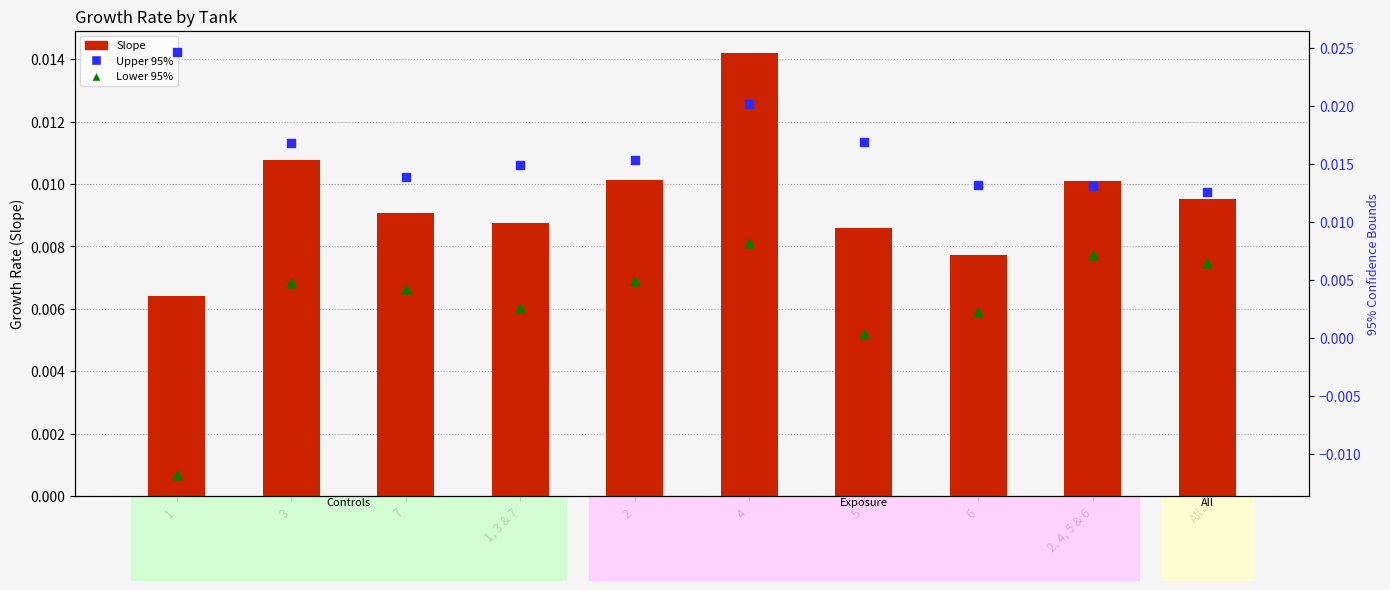

At how many categories does at least one series exceed 0?

10